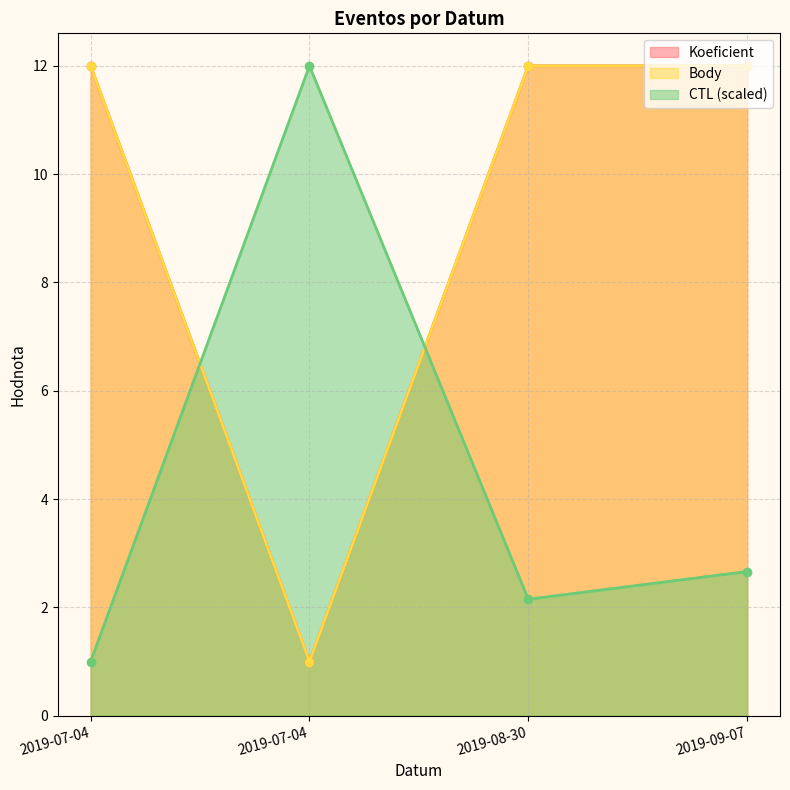

The Koeficient series shows 19.9 at 2019-08-30. True or false?

False